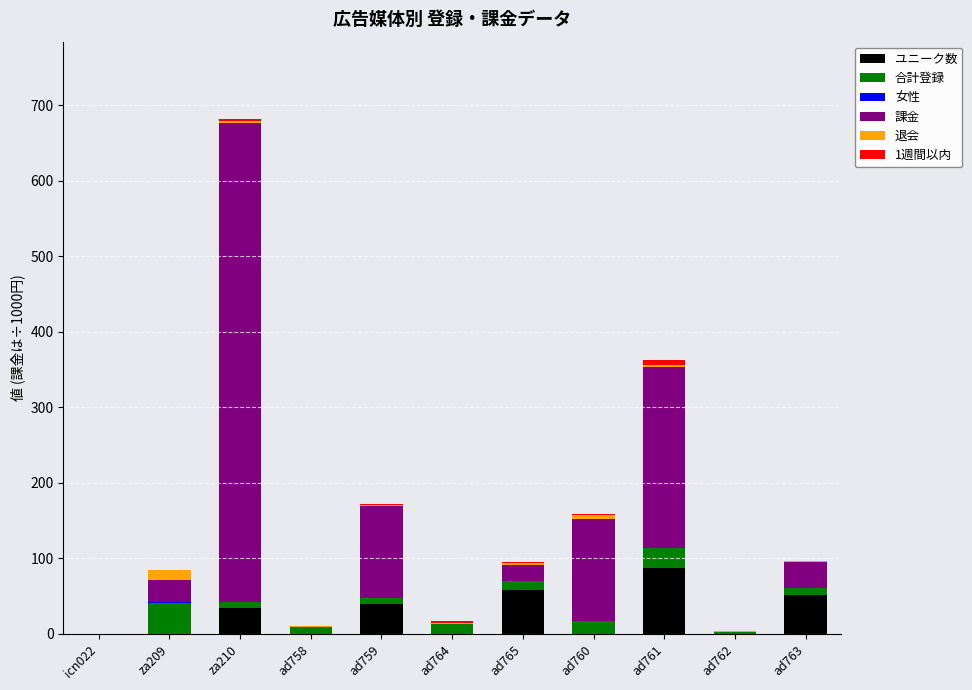

At which label does ユニーク数 reach its peak?

ad761